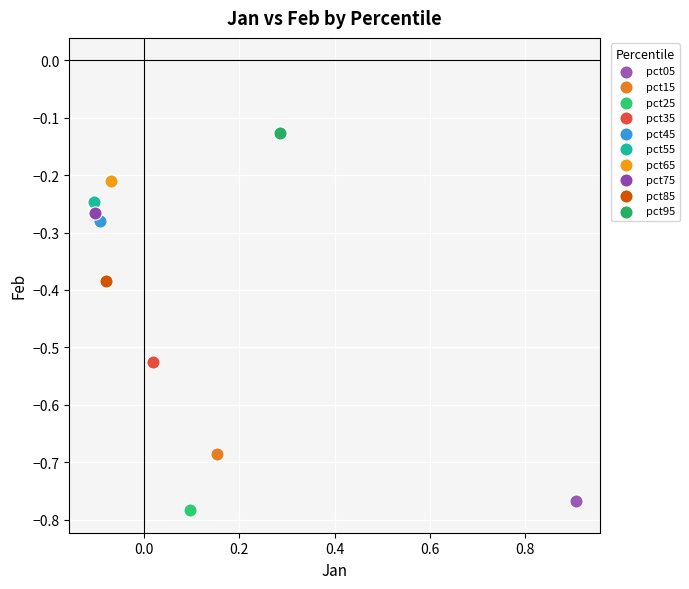

What are all the series names shown in the legend?

pct05, pct15, pct25, pct35, pct45, pct55, pct65, pct75, pct85, pct95